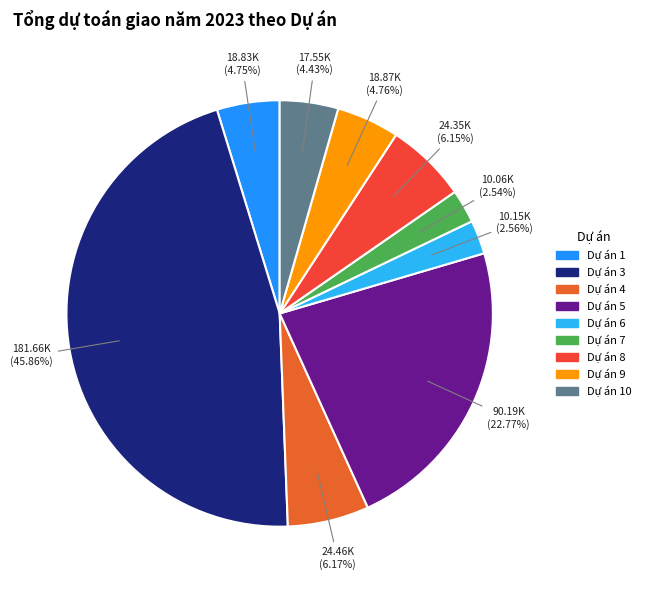

What is the largest slice in the pie chart?

Dự án 3: Phát triển sản xuất nông, lâm